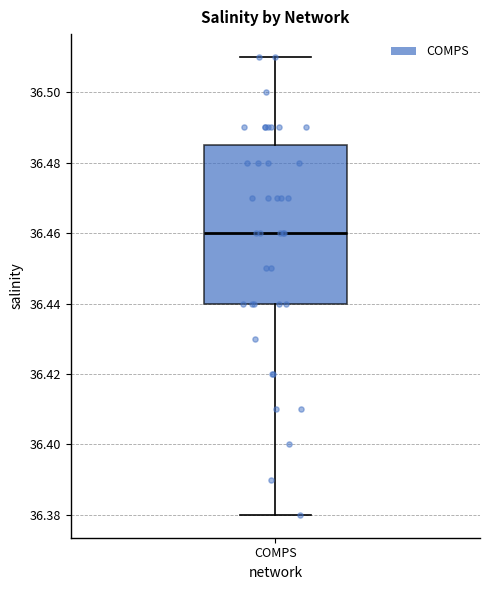

Transcribe this box plot: give where the median line is, the range the box spans, and where the two whiskers end, as read against the y-axis. The values are not printed on the chart, so give them approximately, as read against the axis.

median 36.460, box 36.440 to 36.486, whiskers 36.380 to 36.510